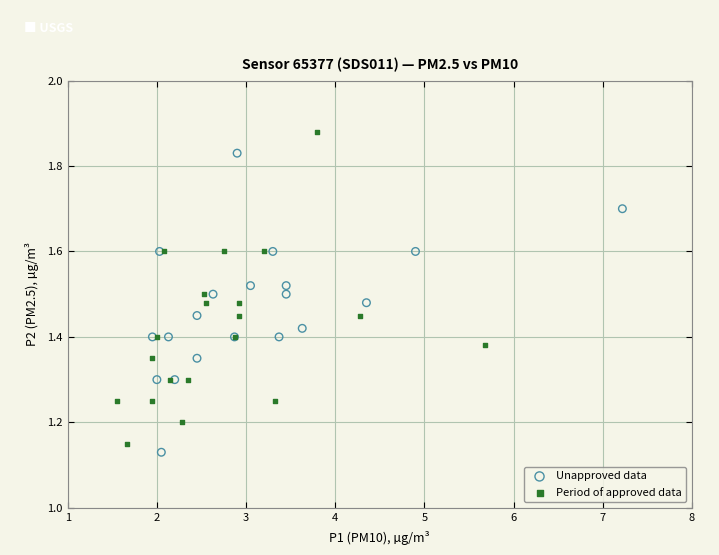

Which series has the widest spread of Y values?

Period of approved data